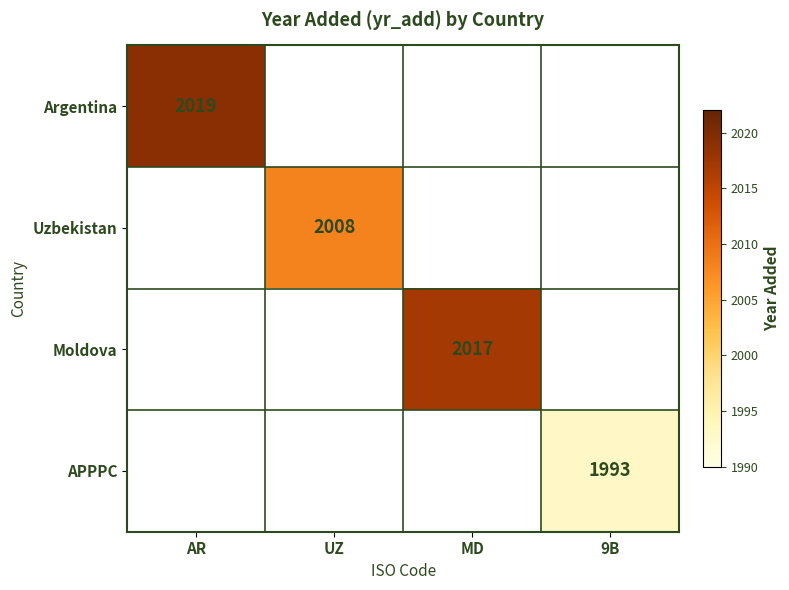

At how many categories does at least one series exceed 2016?

2